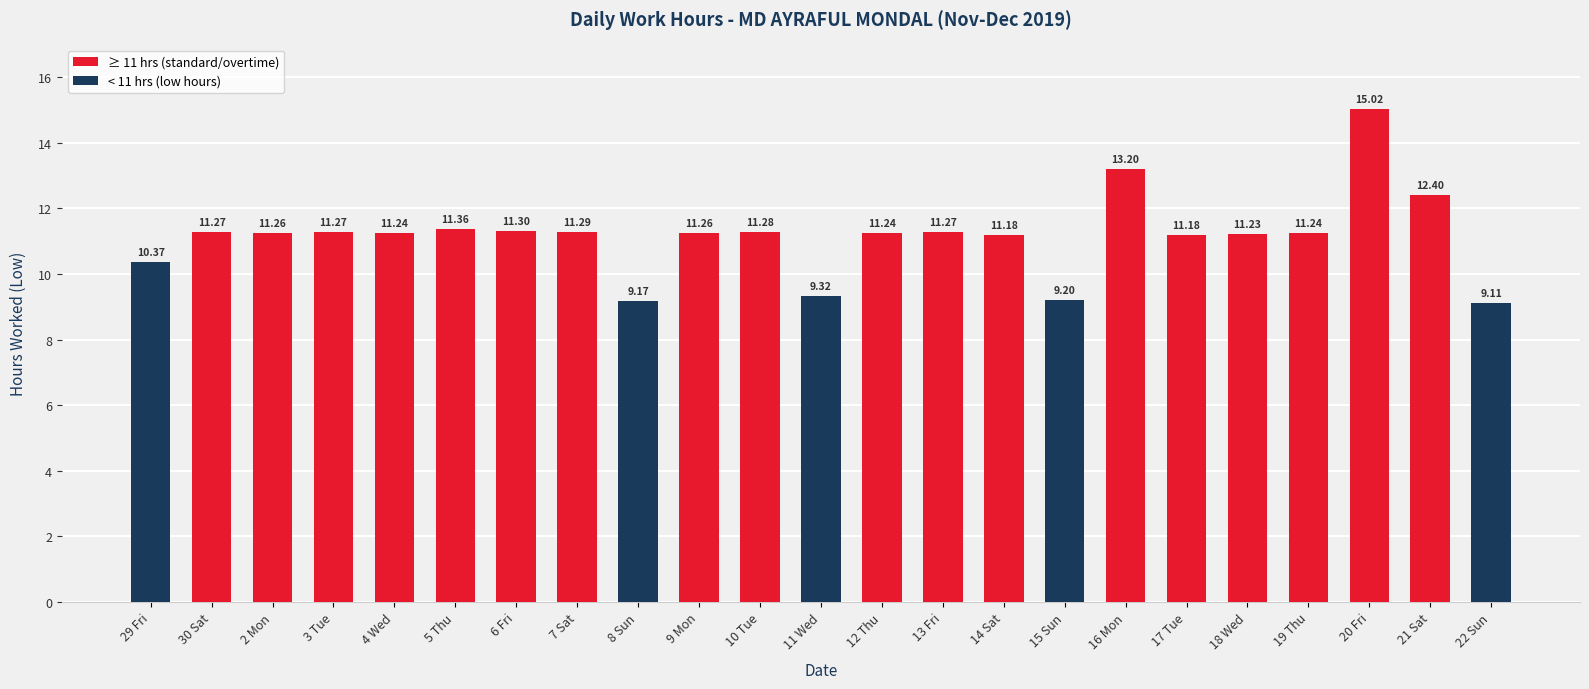

What is the label of the 17th bar from the left?

16 Mon